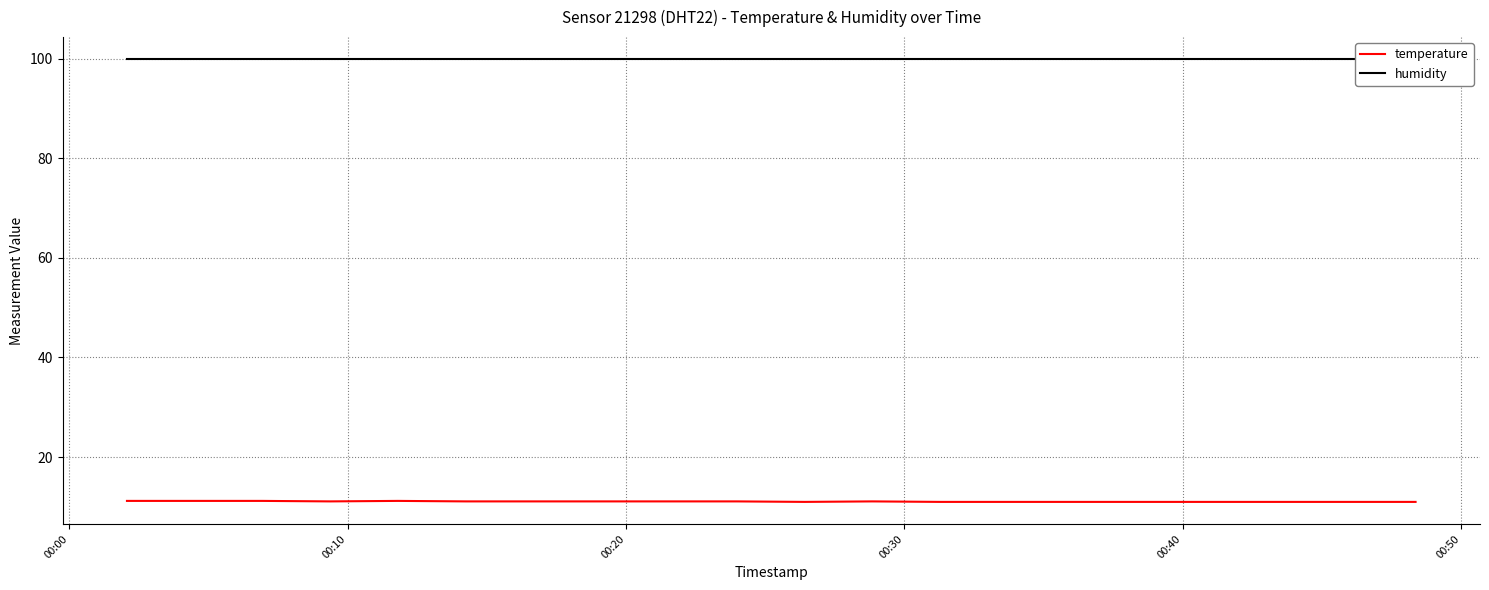

Reading right to left, transcribe all the data shown in this chart.

temperature: 11.0	11.0	11.0	11.0	11.0	11.0	11.0	11.0	11.1	11.0	11.1	11.1	11.1	11.1	11.1	11.2	11.1	11.2	11.2	11.2
humidity: 99.9	99.9	99.9	99.9	99.9	99.9	99.9	99.9	99.9	99.9	99.9	99.9	99.9	99.9	99.9	99.9	99.9	99.9	99.9	99.9